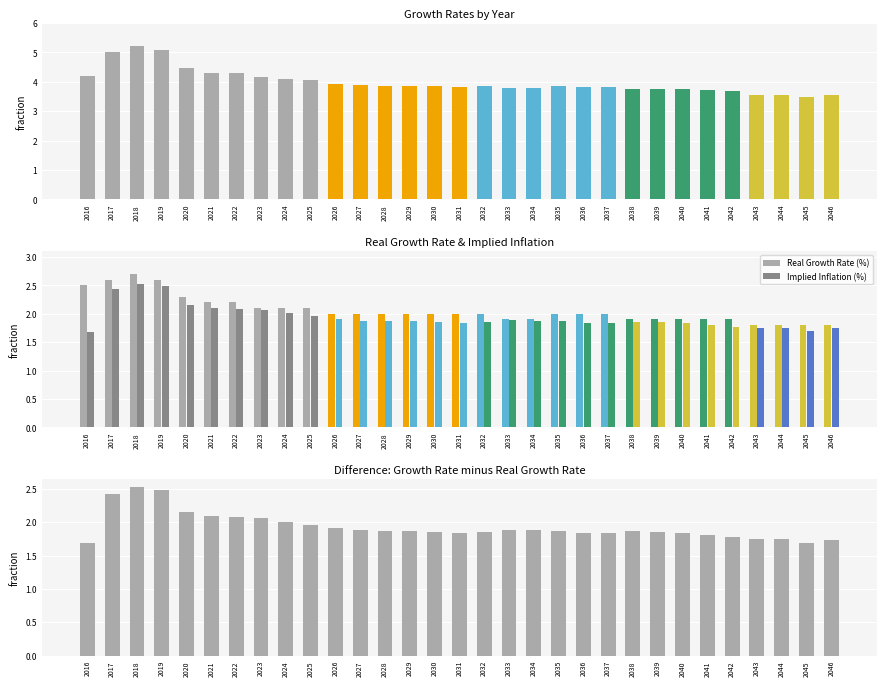

How many Real Growth Rate (%) values are between 1 and 2?

21